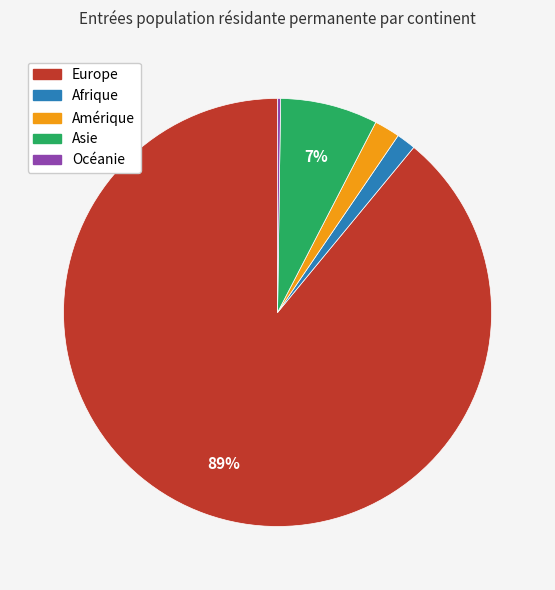

Do Afrique and Asie together represent more than half of the pie?

No